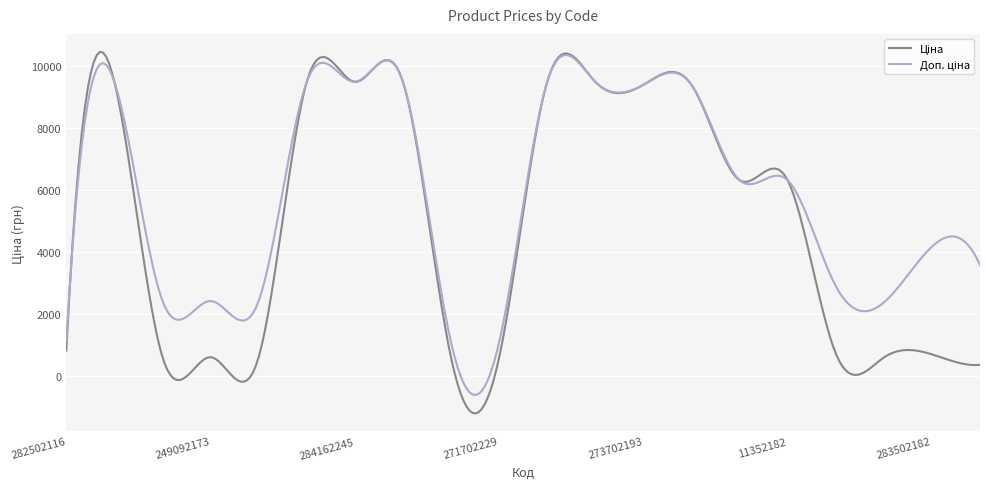

What is the minimum value shown in the chart?

-1209.7